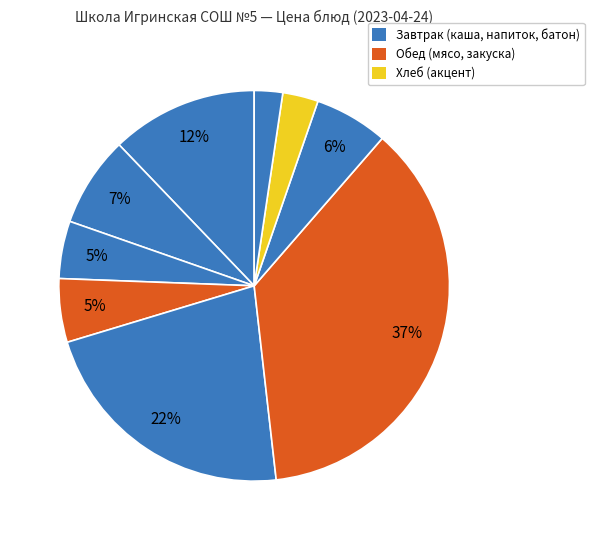

How many slices are in this pie chart?

9